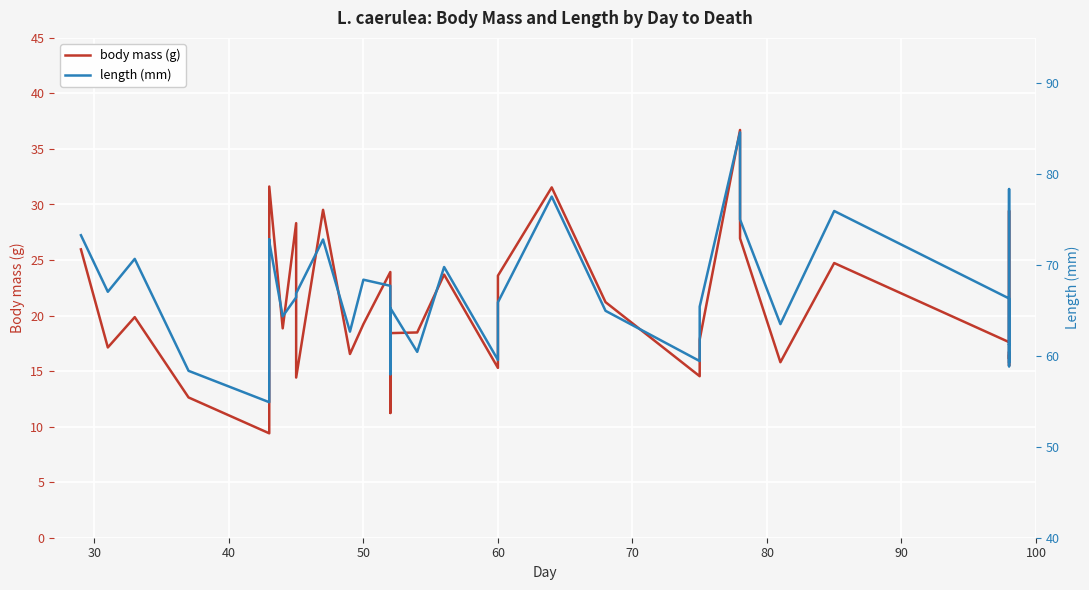

Reading right to left, transcribe all the data shown in this chart.

body mass (g): 16.4	16.1	16.7	15.5	29.4	28.3	20.0	20.0	17.6	24.7	15.8	26.9	36.7	17.8	14.5	21.2	31.5	23.6	15.3	23.7	18.5	18.4	11.2	23.9	19.2	16.5	29.5	14.4	28.3	18.9	31.6	26.6	18.2	9.4	12.6	19.9	17.1	26.0
length (mm): 59.4	61.3	60.8	58.9	78.4	78.0	61.2	63.4	66.3	76.0	63.5	75.0	84.6	65.4	59.4	65.0	77.5	65.9	59.6	69.8	60.5	65.3	58.0	67.7	68.4	62.7	72.8	66.9	66.5	64.4	72.6	72.8	65.7	54.9	58.4	70.7	67.1	73.3